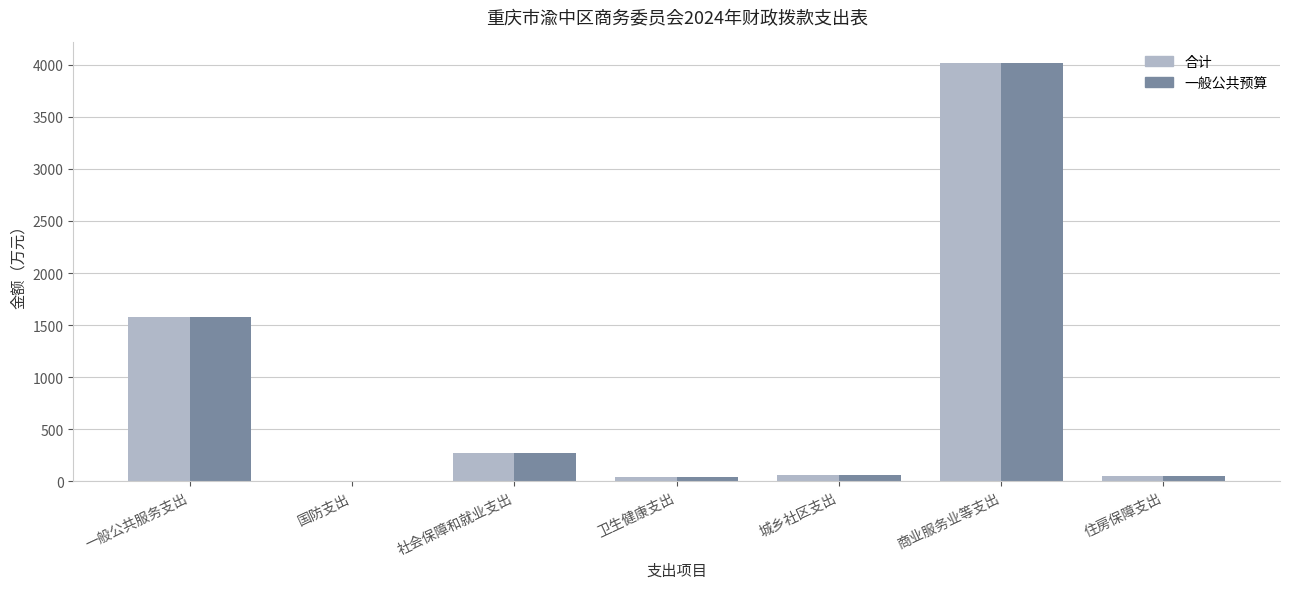

Does the chart contain stacked bars?

No